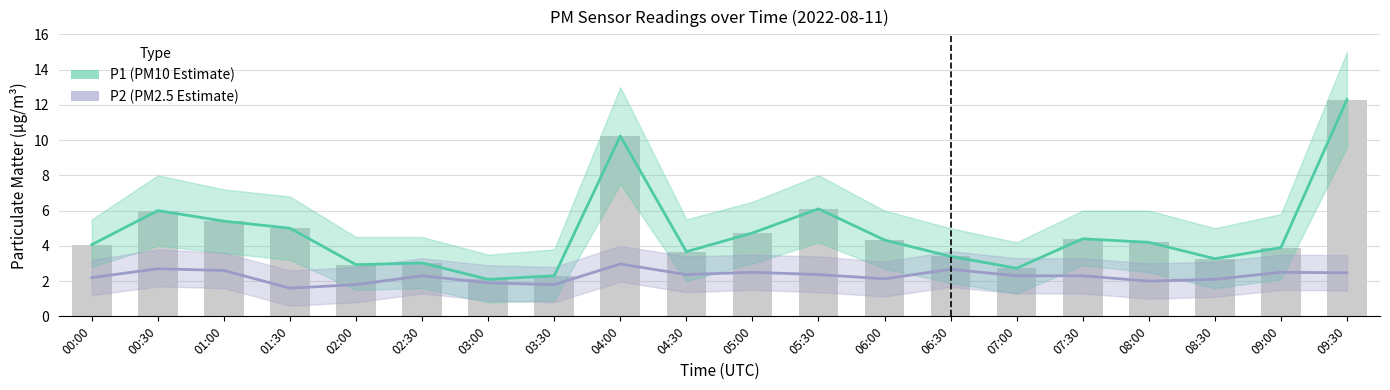

Which series has the largest range (max minus min)?

P1 (PM10 Estimate)